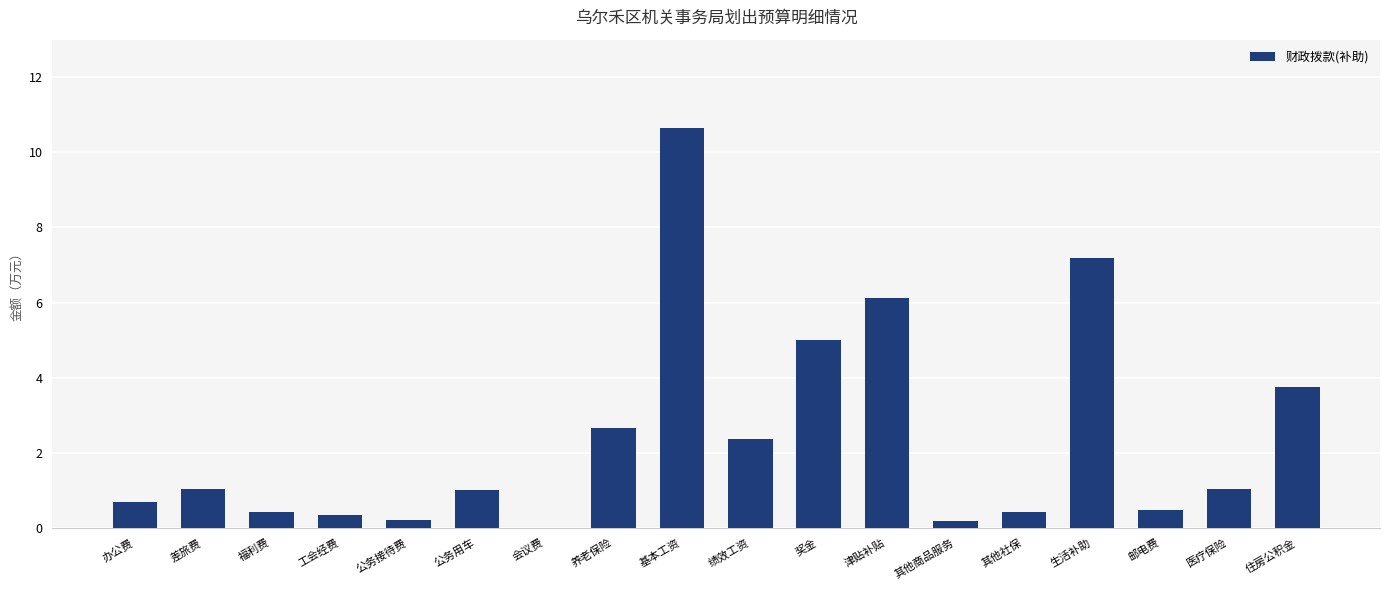

At which category does the chart reach its peak across all series?

基本工资